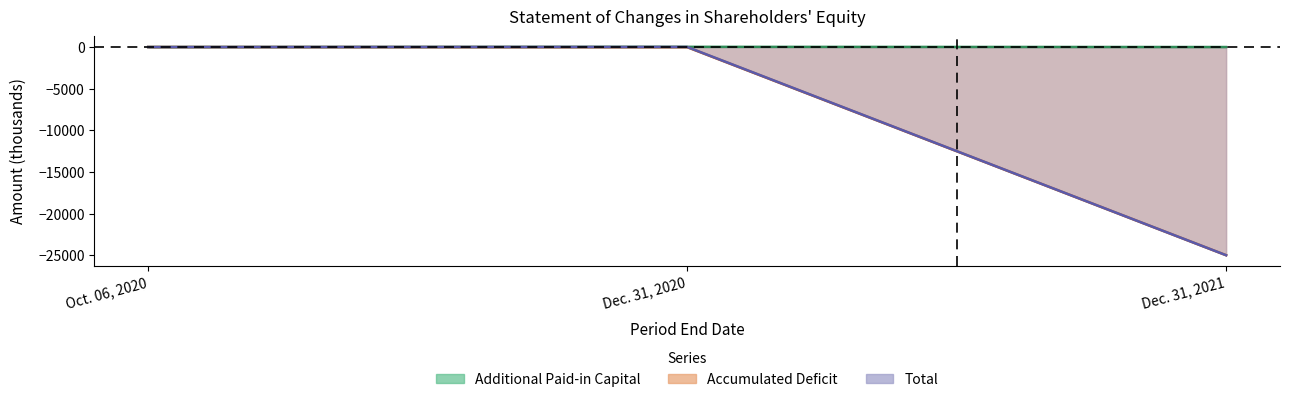

What is the difference between the maximum and minimum values in the Additional Paid-in Capital series?

24.2